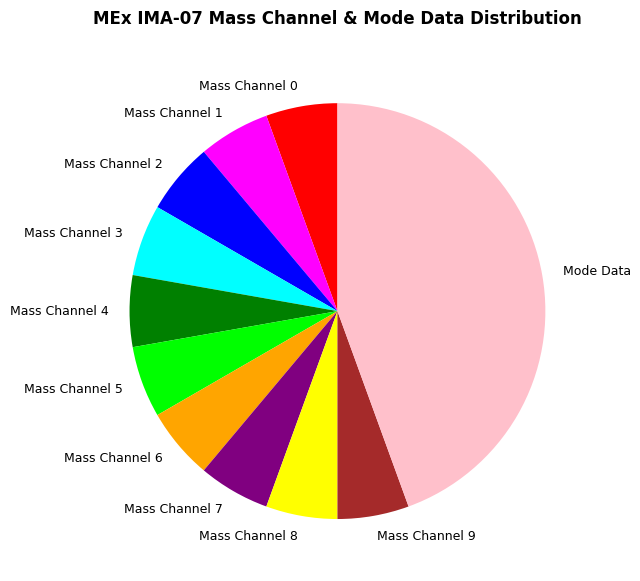

How many slices are in this pie chart?

11